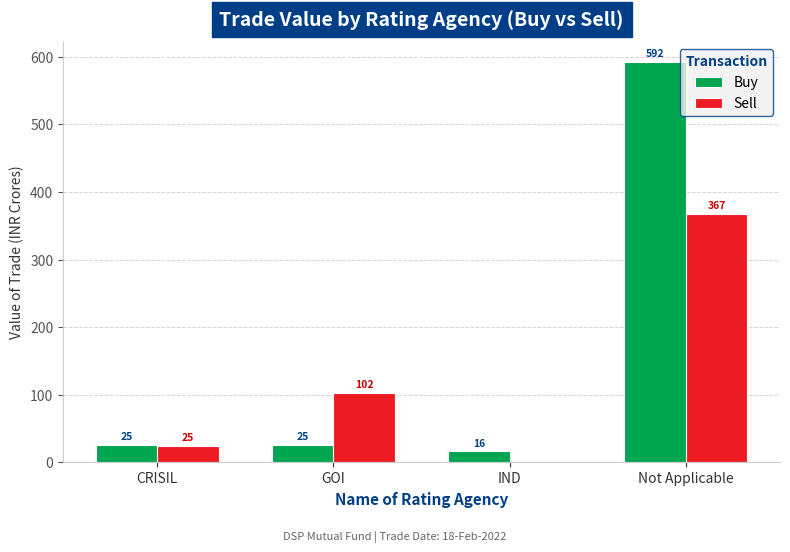

At which label does Buy reach its peak?

Not Applicable